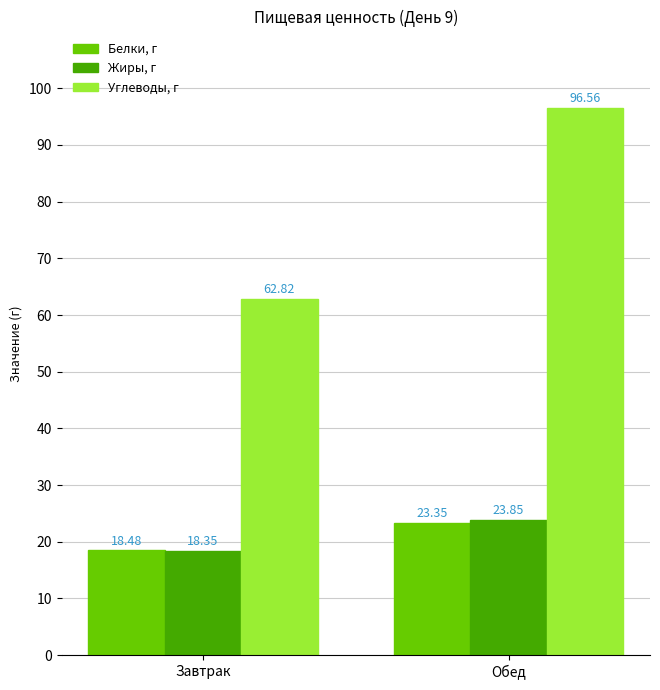

Does the chart contain any negative values?

No